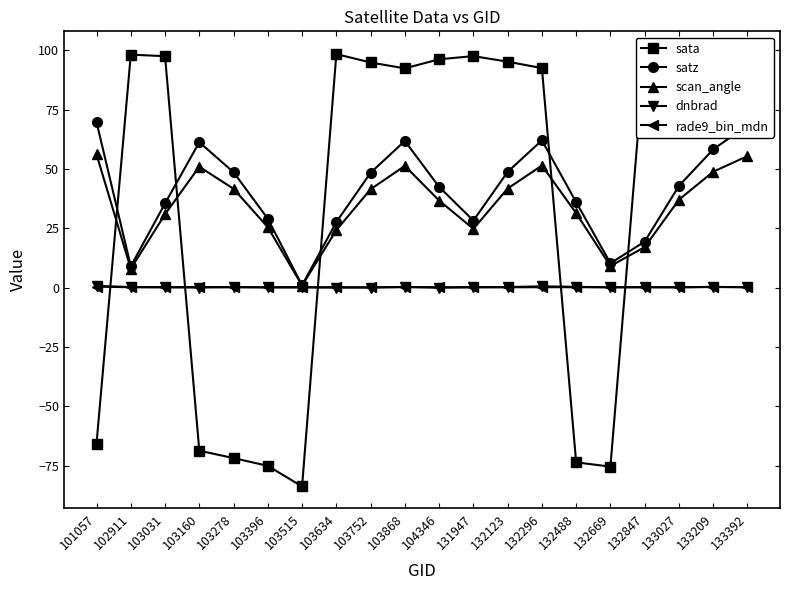

List the series in order of their peak value, lowest first.

rade9_bin_mdn, dnbrad, scan_angle, satz, sata